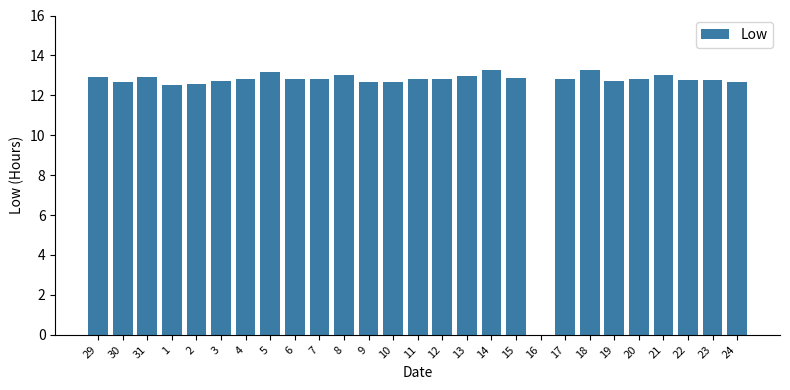

True or false: the data shows 12.8 at 7.

True